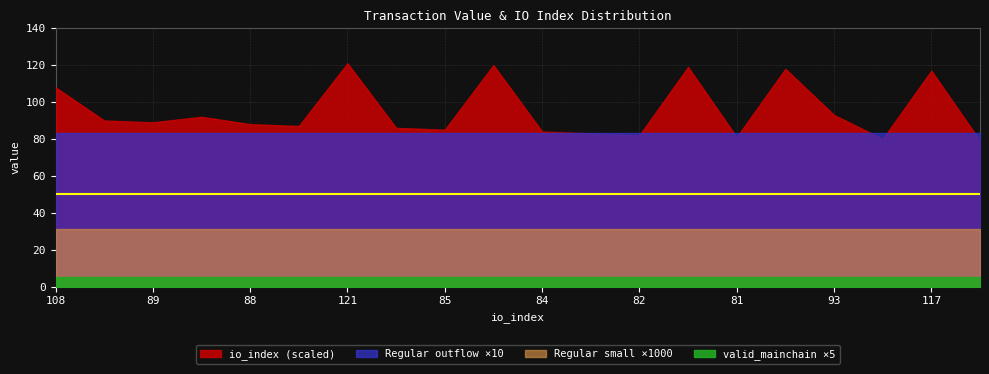

The Regular_outflow series shows 1.8 at 120. True or false?

False